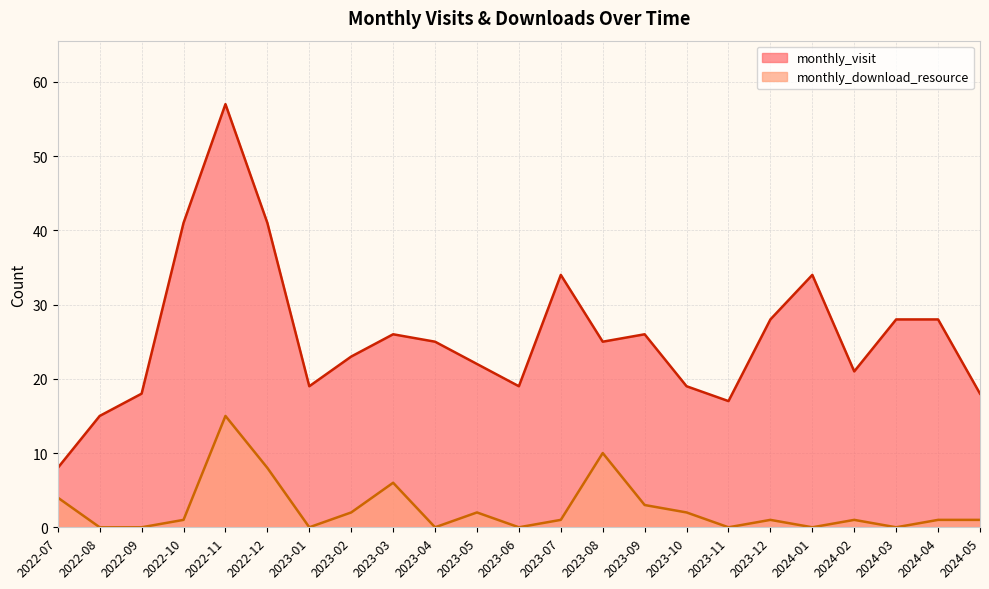

Rank the series at 2022-11 from lowest to highest value.

monthly_download_resource, monthly_visit